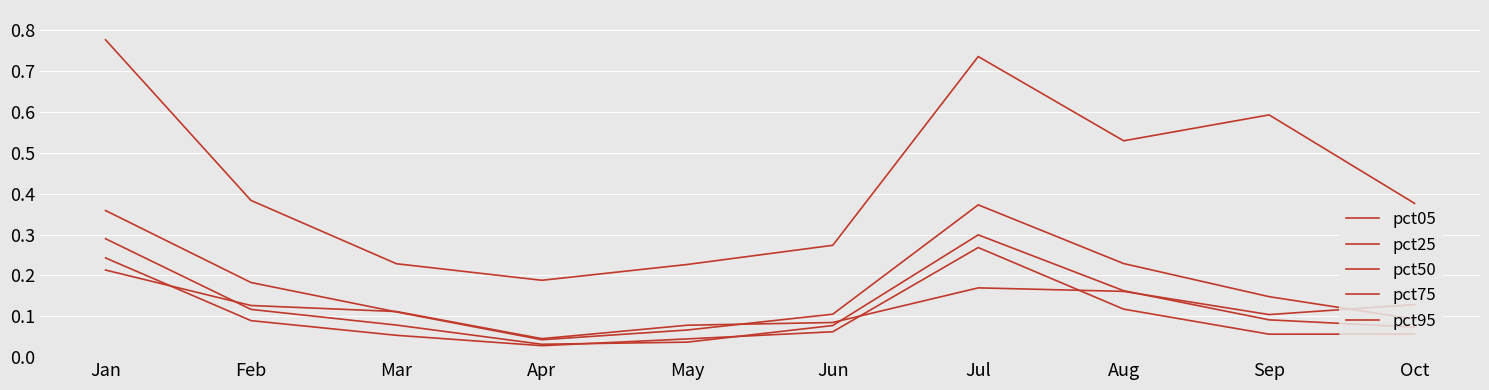

Which has a higher value, Apr or Aug?

Aug